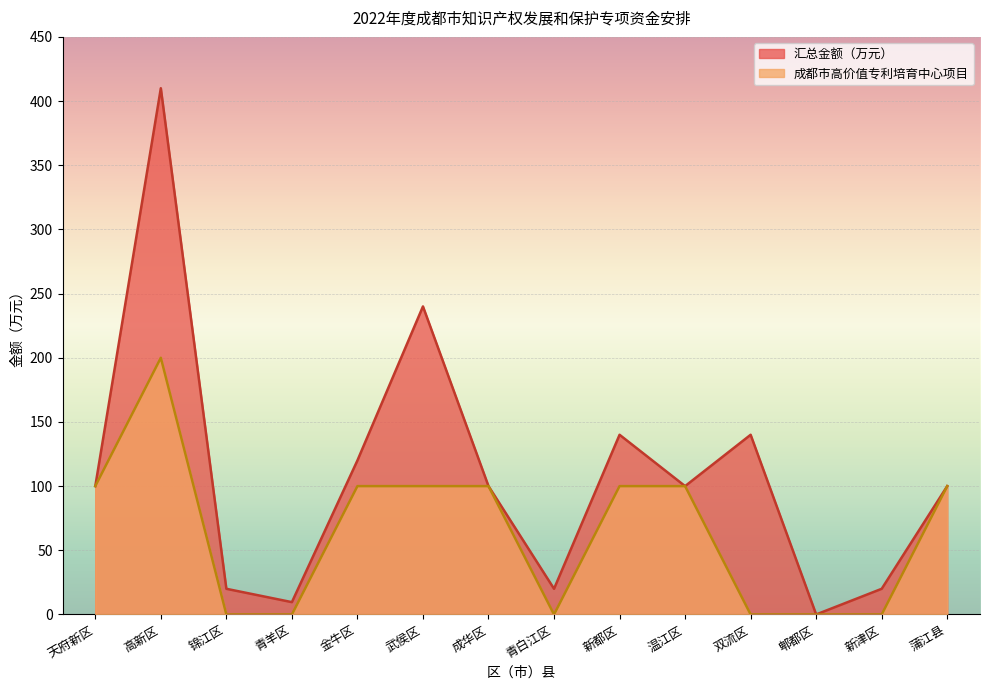

Is it true that 汇总金额（万元） equals 27.8 at 锦江区?

False